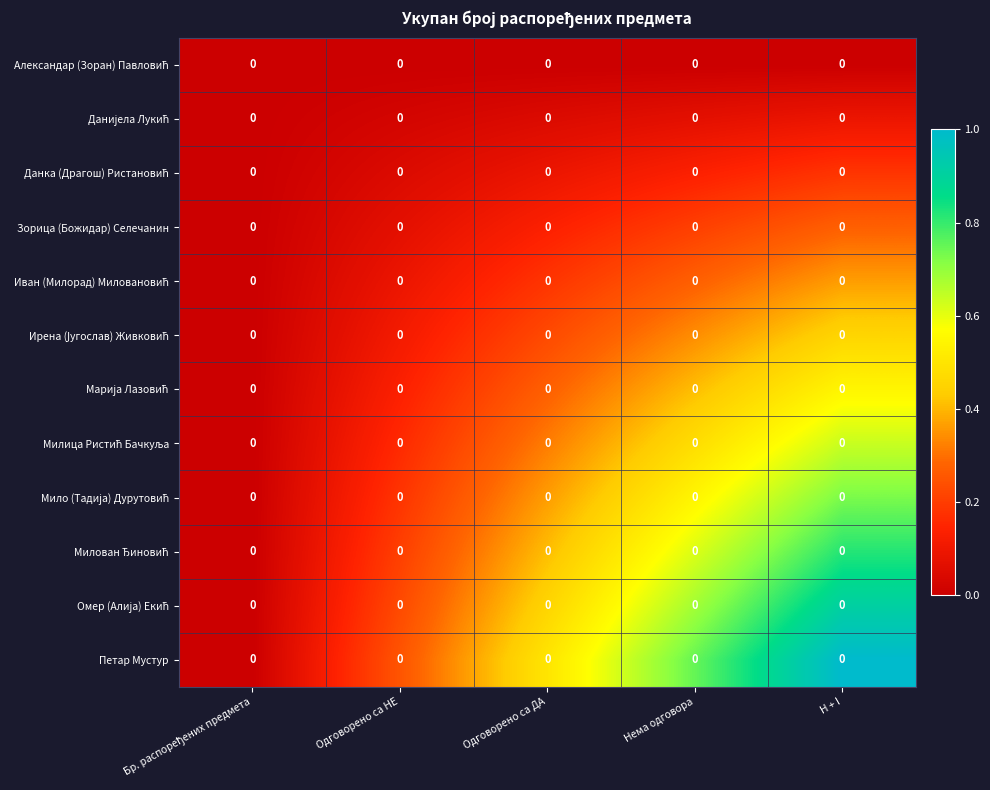

At which label does Петар Мустур reach its peak?

H + I